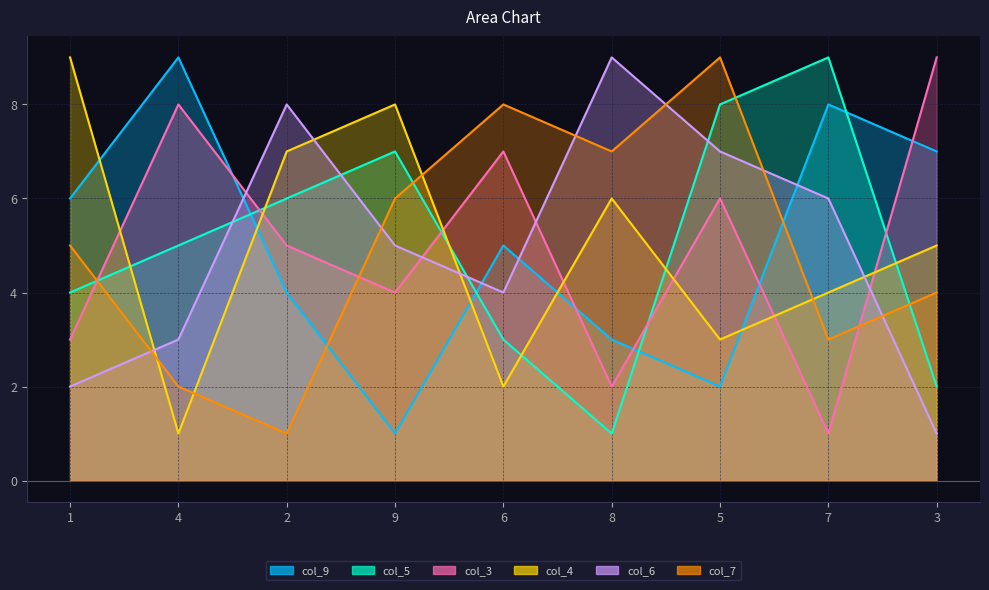

Is it true that col_5 equals 2 at 5?

False